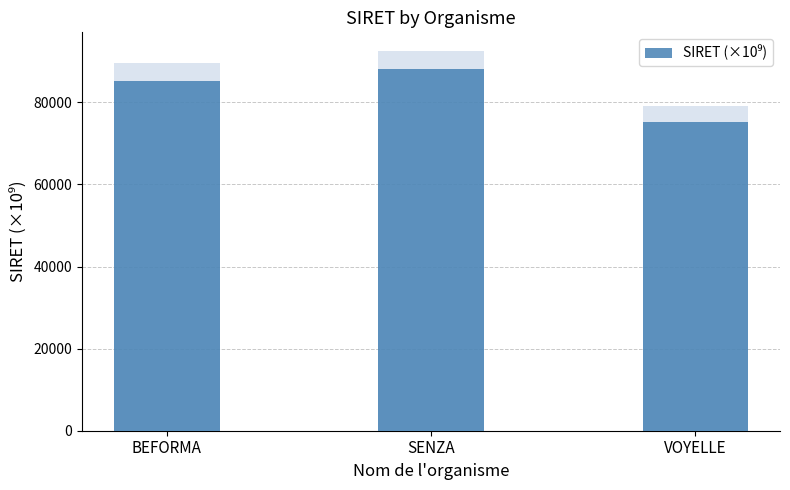

True or false: the data shows 85222.2 at BEFORMA.

True